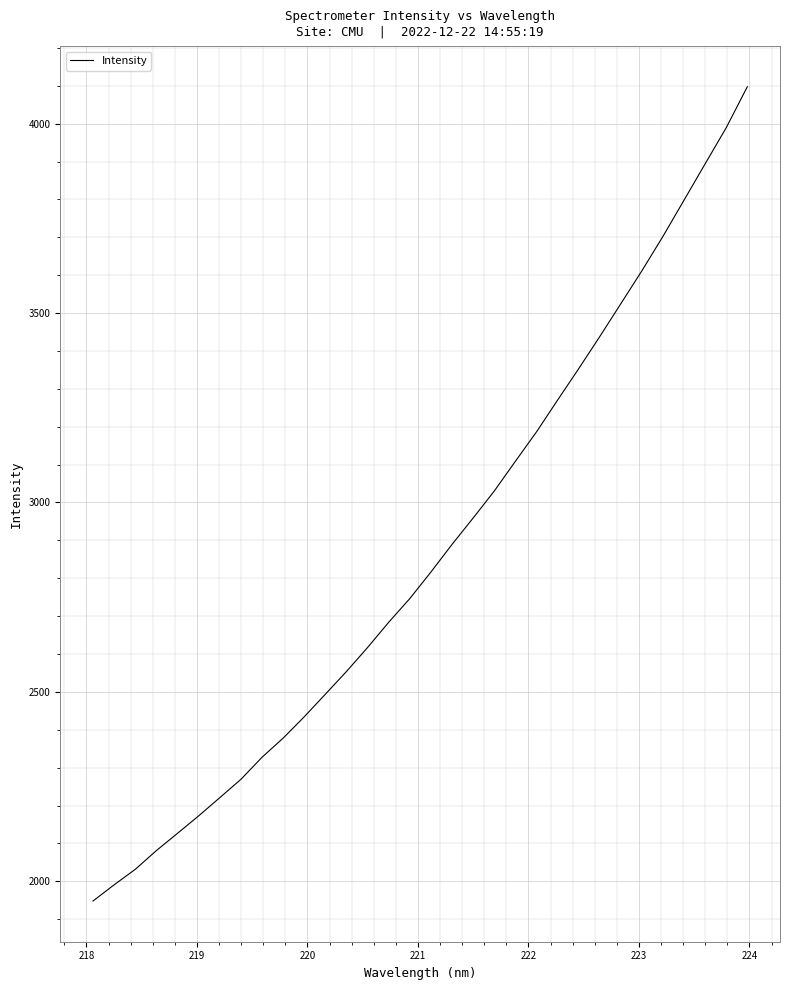

What is the difference between the maximum and minimum values?

2149.6